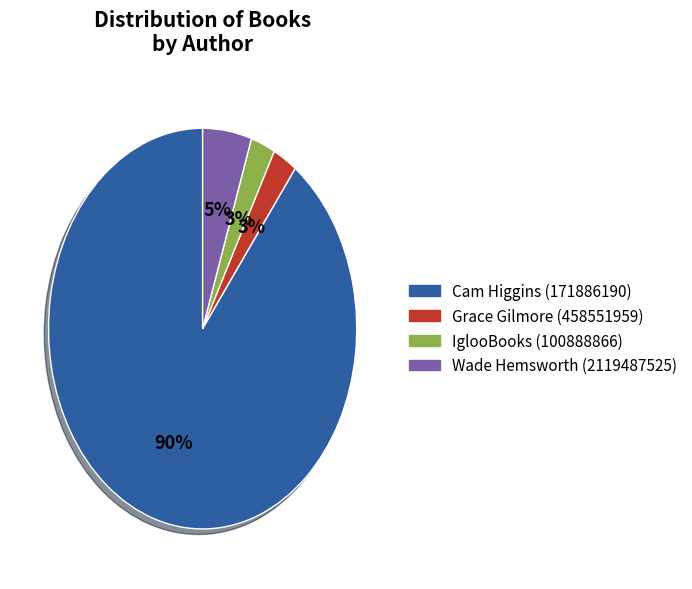

Which category has the biggest portion of the pie?

Cam Higgins (171886190)